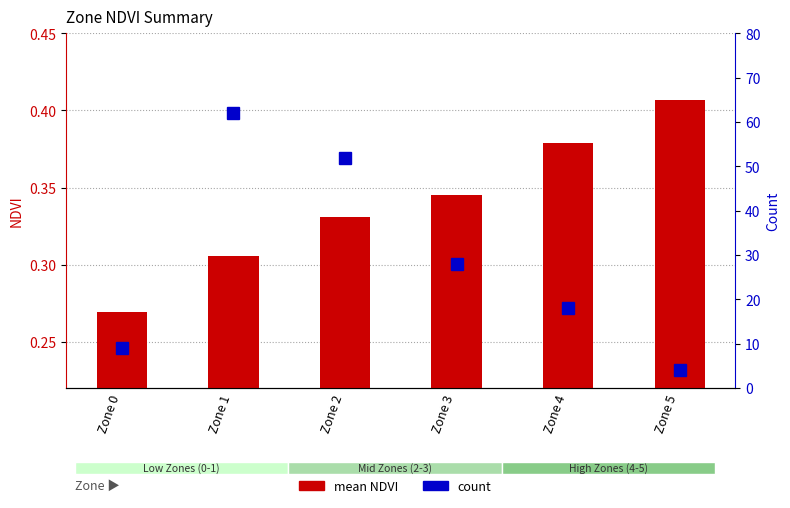

Reading right to left, list all the values displayed in this chart.

mean NDVI: Zone 5=0.4	Zone 4=0.4	Zone 3=0.3	Zone 2=0.3	Zone 1=0.3	Zone 0=0.3
count: Zone 5=4.0	Zone 4=18.0	Zone 3=28.0	Zone 2=52.0	Zone 1=62.0	Zone 0=9.0